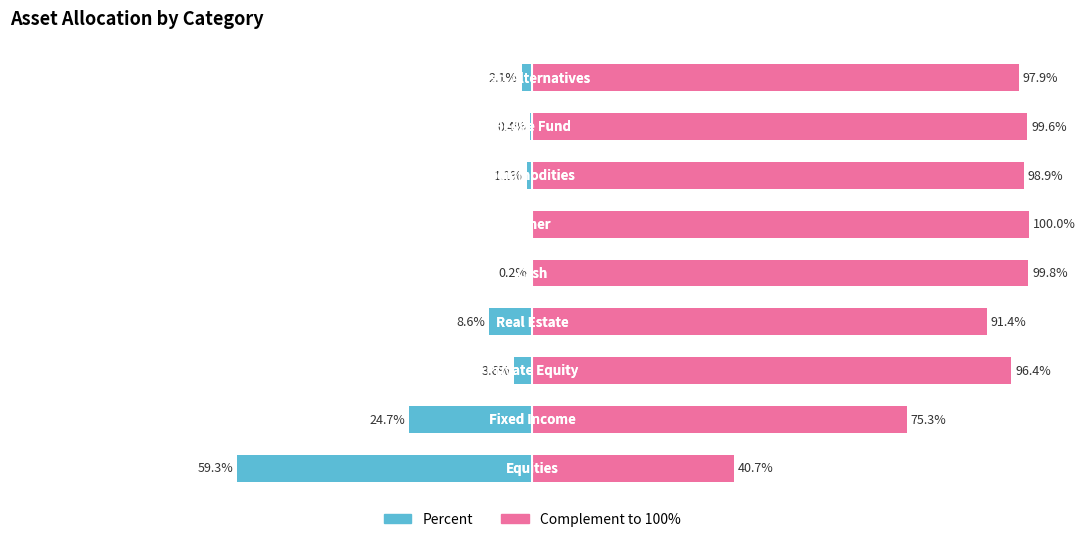

What is the difference between the second highest and second lowest values in the Complement series?

24.5